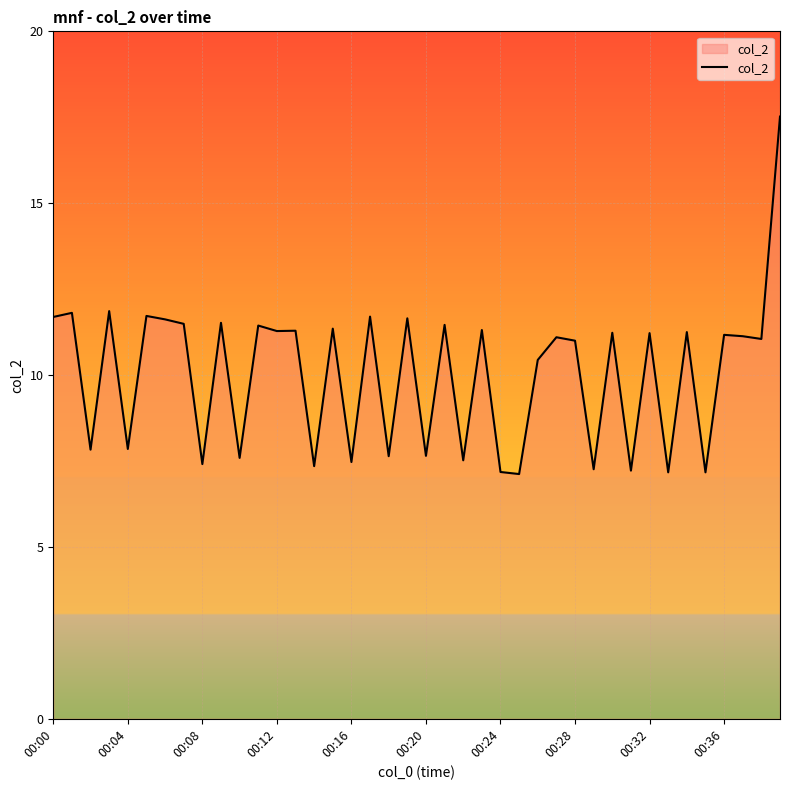

How many distinct data groups are displayed?

1